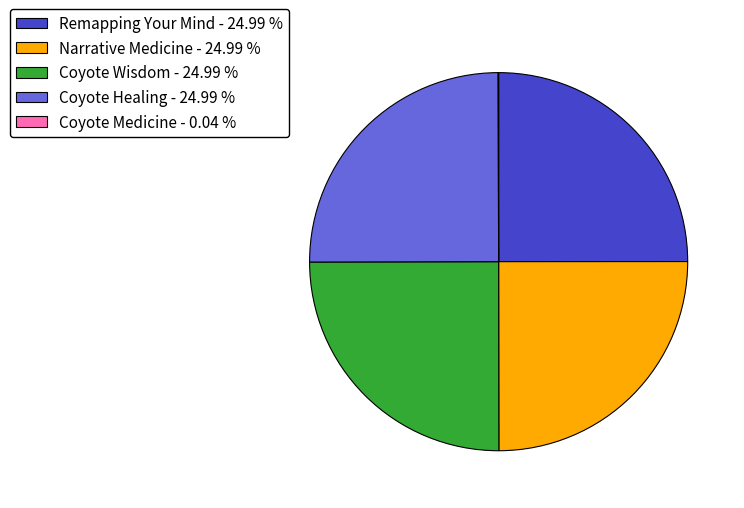

What is the ratio of the value at Coyote Wisdom - 24.99 % to the value at Remapping Your Mind - 24.99 %?

1.0